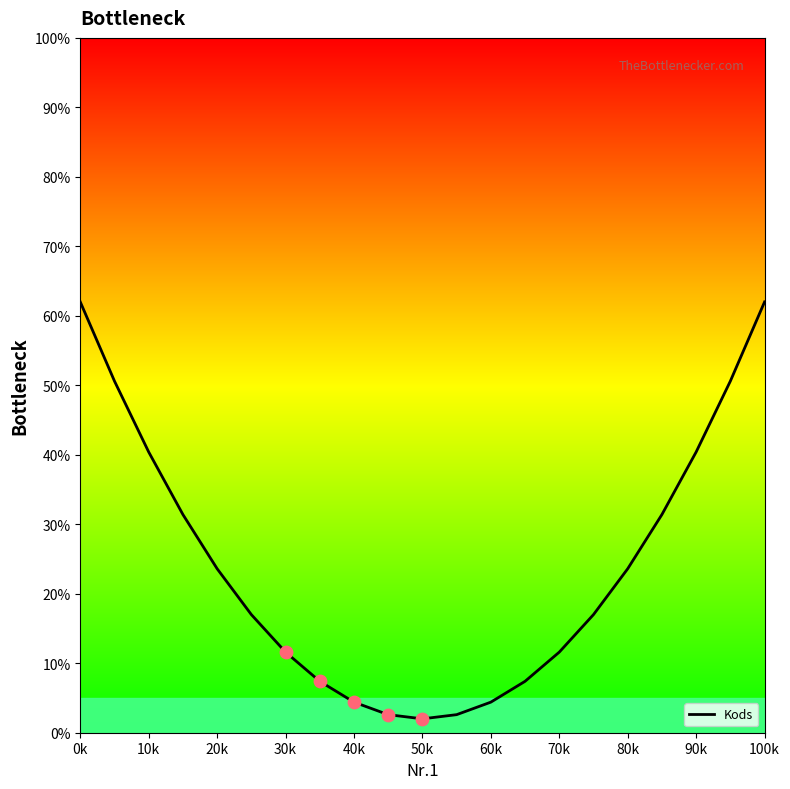

What is the greatest value displayed?

62.0